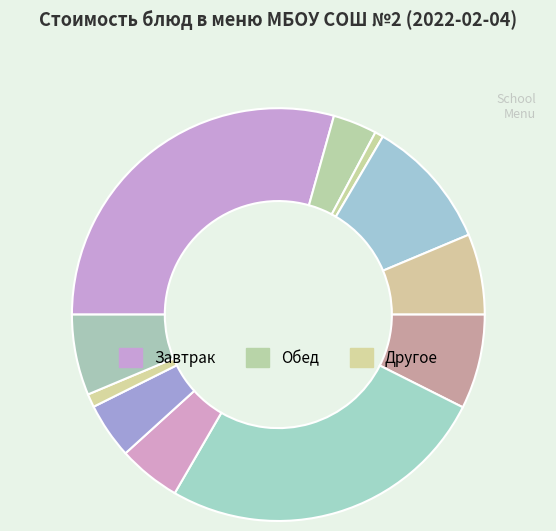

Count the number of slices in the pie.

11